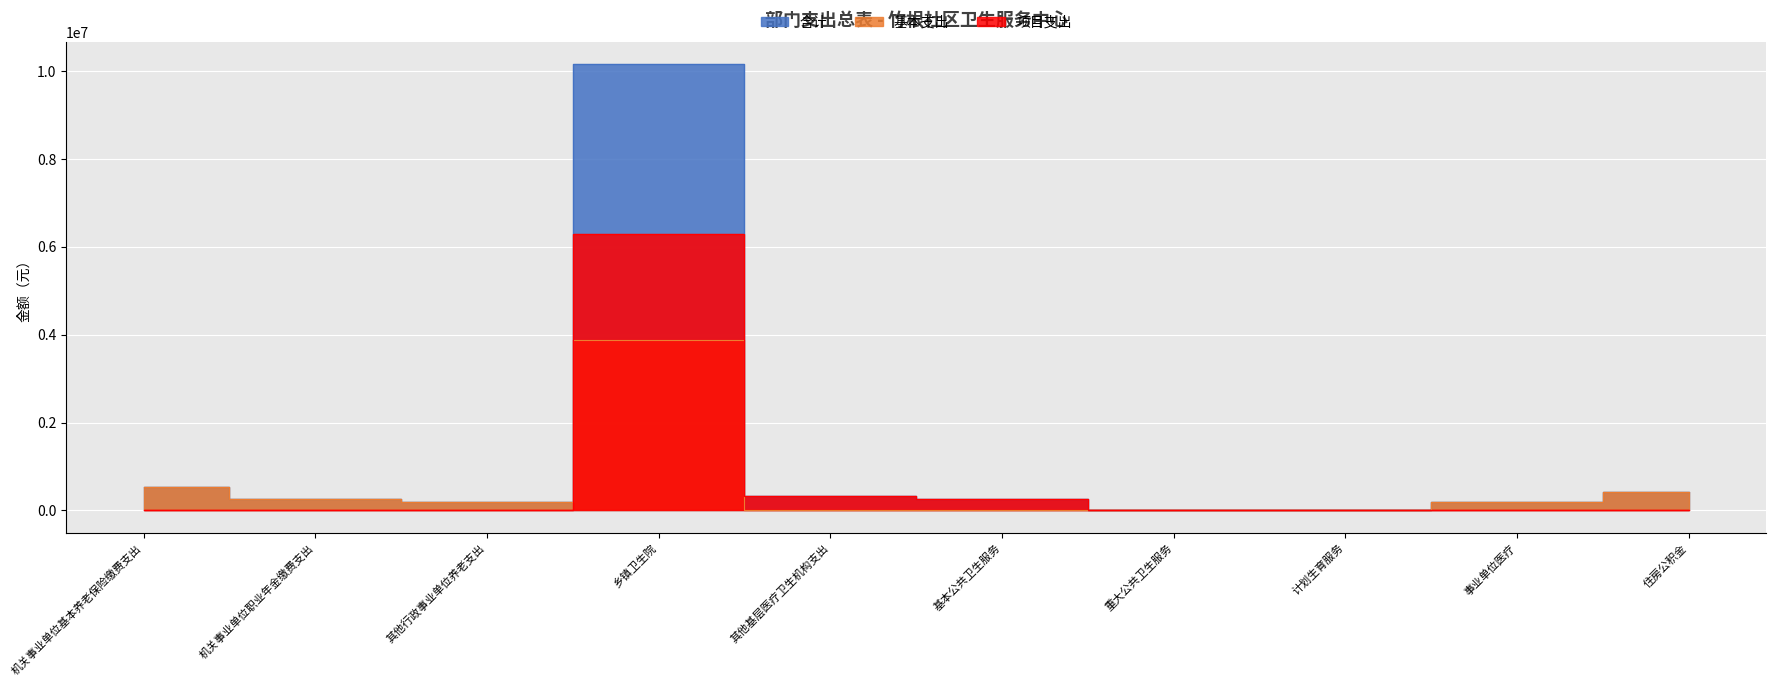

Is the value of 基本支出 at 住房公积金 greater than the value of 项目支出 at 住房公积金?

Yes